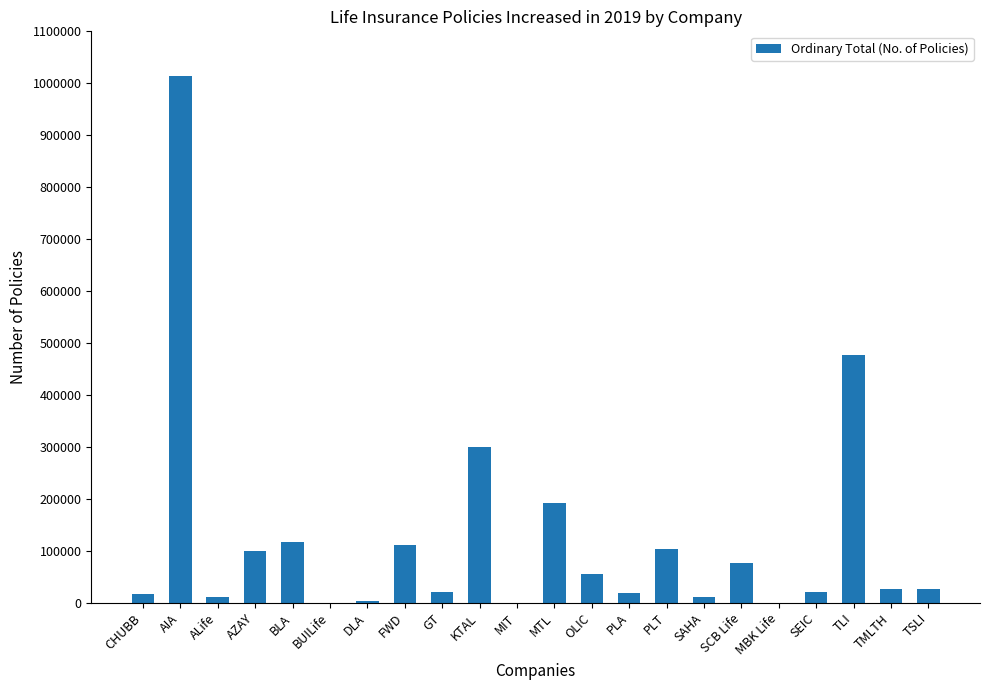

True or false: the data shows 55576 at OLIC.

True